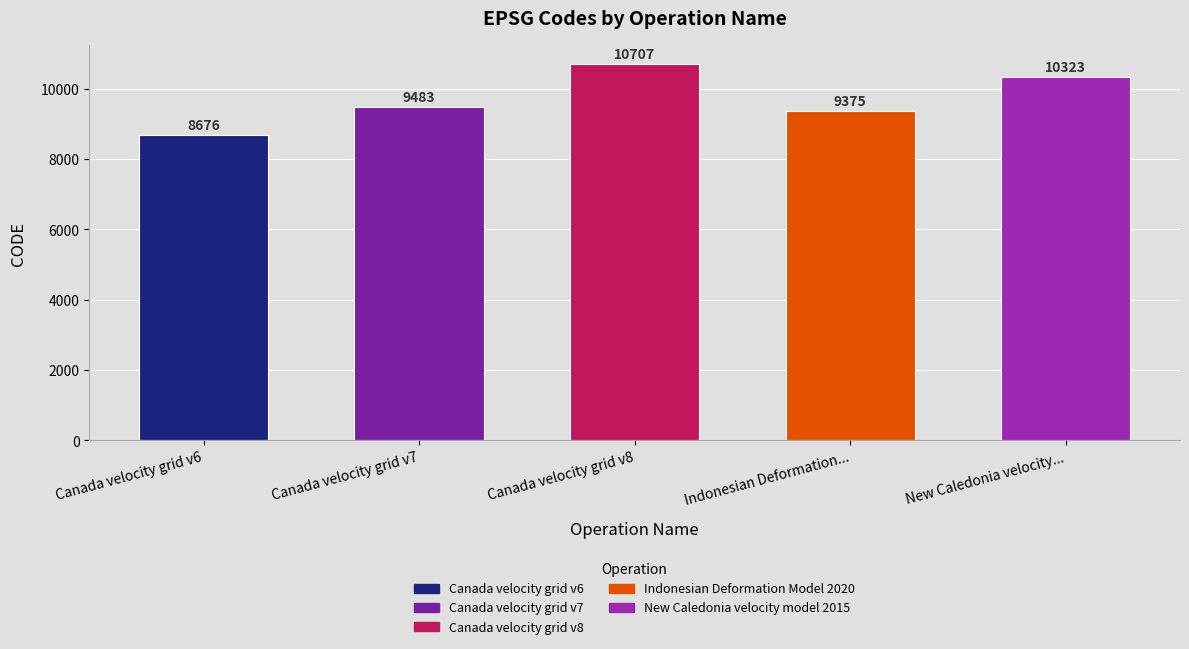

True or false: the data shows 14644 at Indonesian Deformation....

False